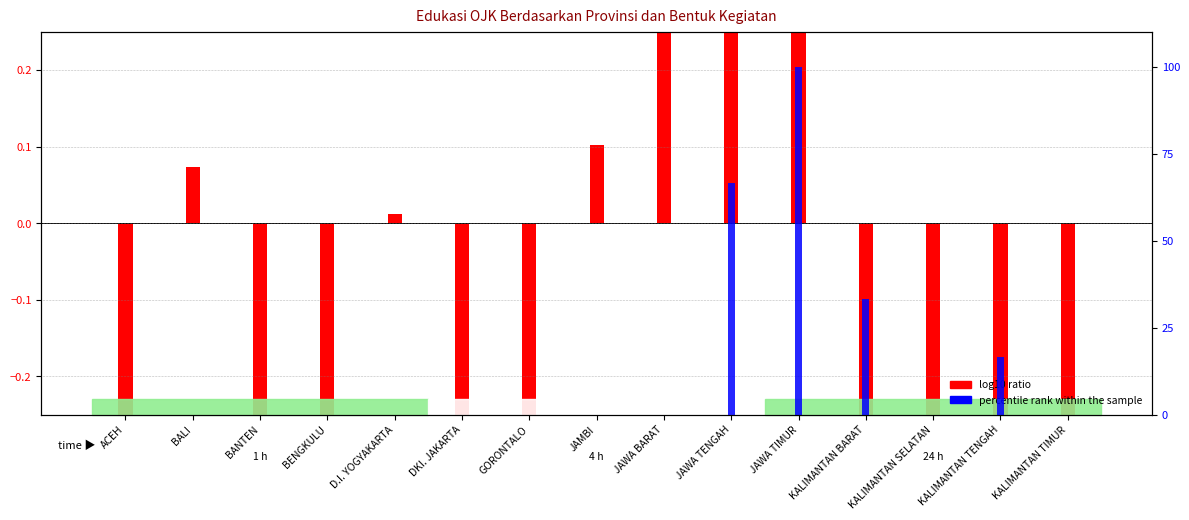

List the labels in order of percentile rank within the sample value, smallest first.

ACEH, BALI, BANTEN, BENGKULU, D.I. YOGYAKARTA, DKI. JAKARTA, GORONTALO, JAMBI, JAWA BARAT, KALIMANTAN SELATAN, KALIMANTAN TIMUR, KALIMANTAN TENGAH, KALIMANTAN BARAT, JAWA TENGAH, JAWA TIMUR